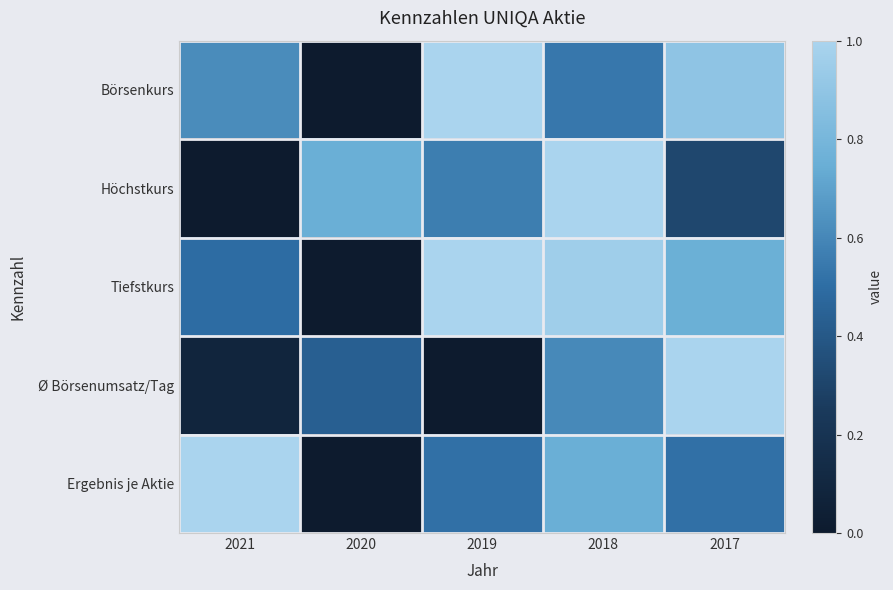

Reading right to left, extract all data points from this chart.

Börsenkurs: 2017=0.9	2018=0.5	2019=1.0	2020=0.0	2021=0.6
Höchstkurs: 2017=0.3	2018=1.0	2019=0.6	2020=0.8	2021=0.0
Tiefstkurs: 2017=0.8	2018=1.0	2019=1.0	2020=0.0	2021=0.5
Ø Börsenumsatz/Tag: 2017=1.0	2018=0.6	2019=0.0	2020=0.4	2021=0.1
Ergebnis je Aktie: 2017=0.5	2018=0.8	2019=0.5	2020=0.0	2021=1.0